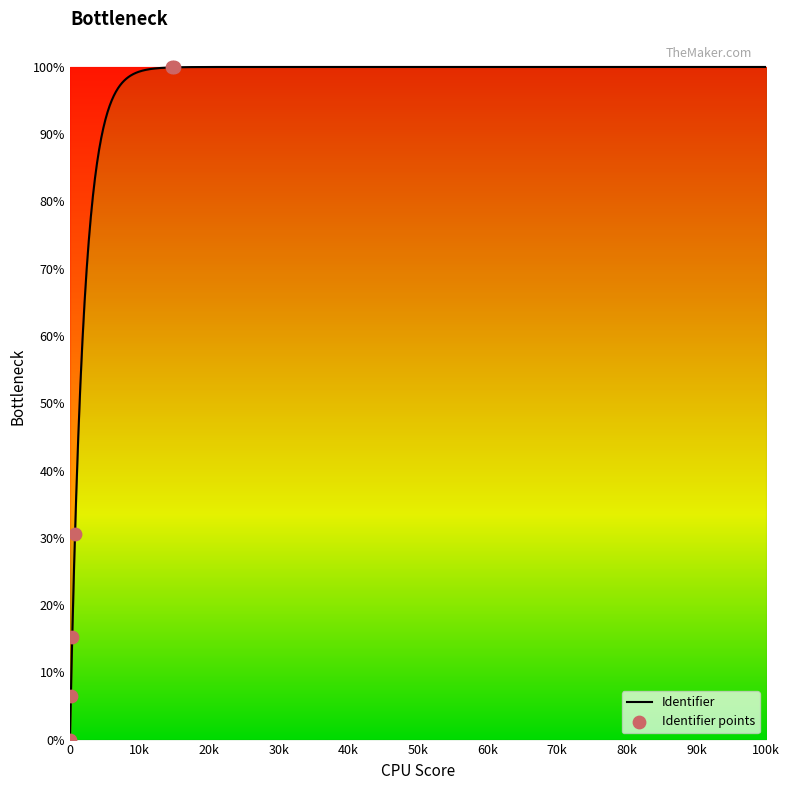

What is the highest value of the Identifier series?

100.0